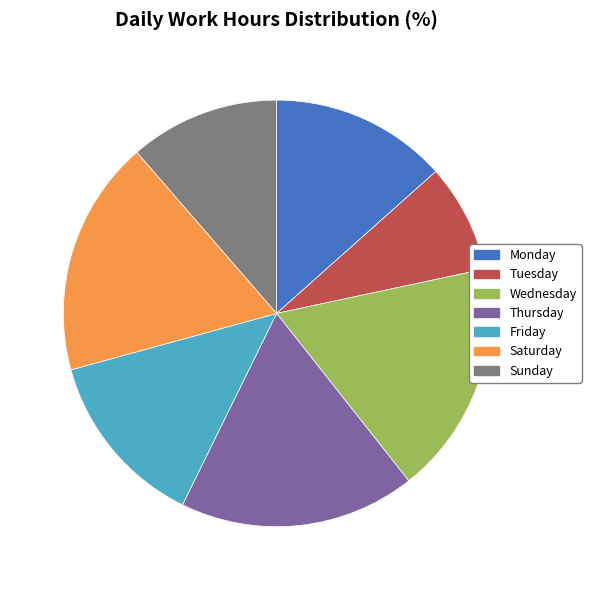

Is it true that Wednesday is 6% of the pie?

False